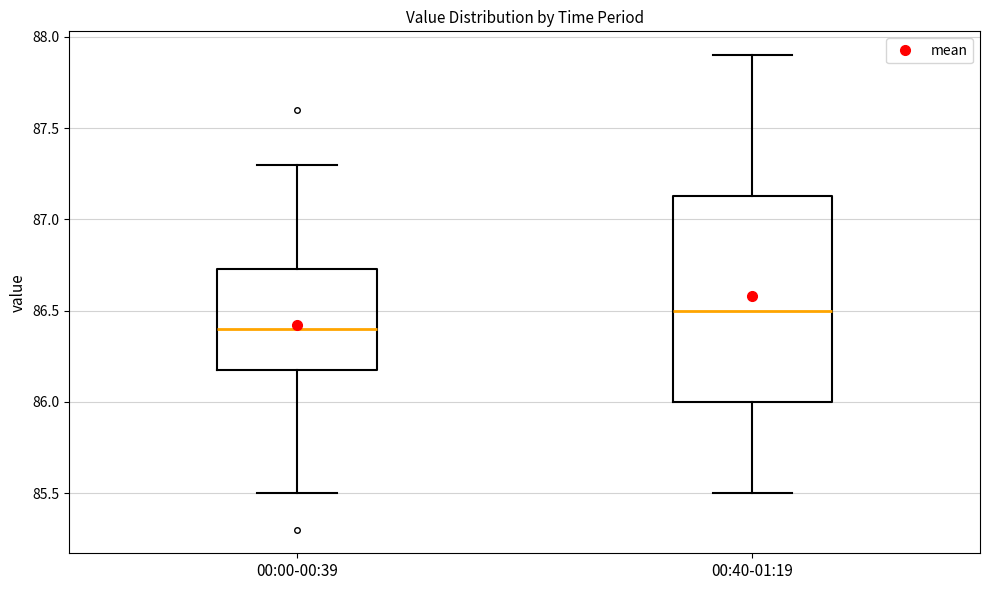

Which box is the tallest, from its lower edge to its upper edge?

00:40-01:19